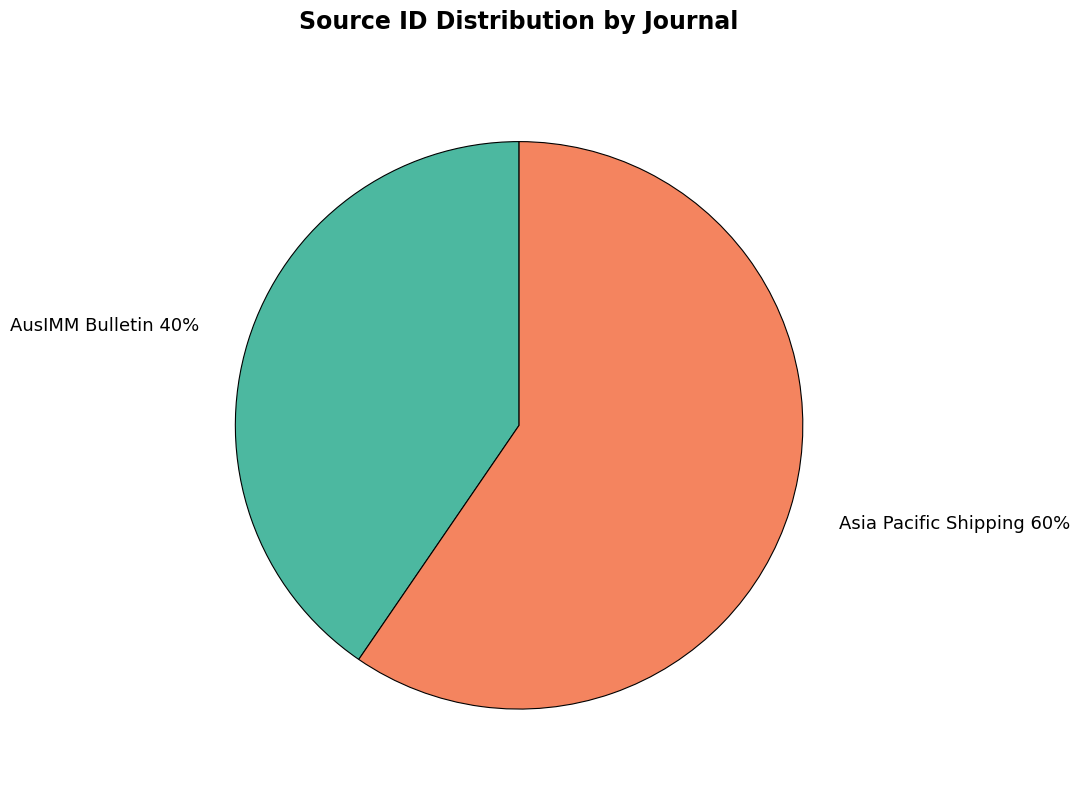

Does AusIMM Bulletin account for over 50% of the chart?

No